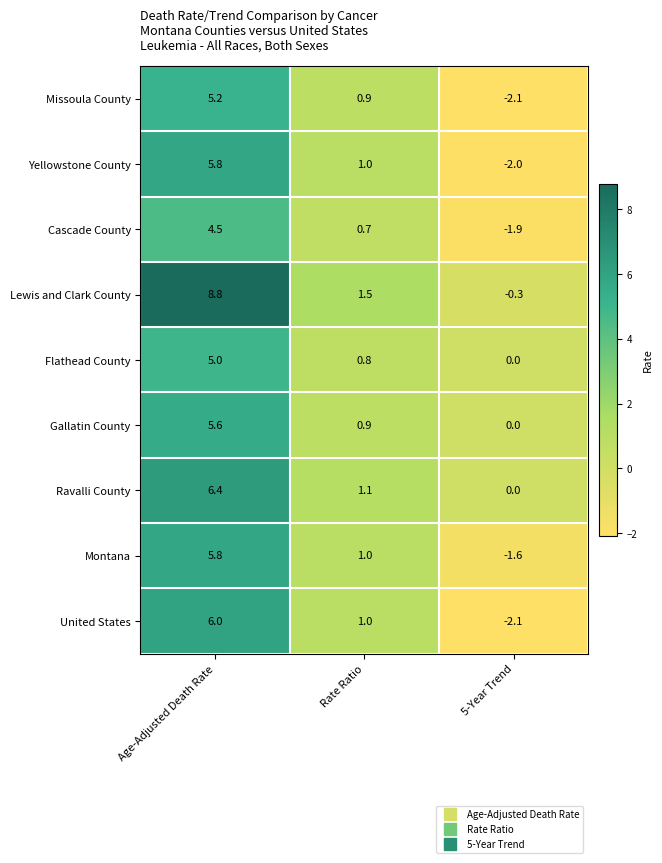

At which category is the sum across all series the highest?

Age-Adjusted Death Rate